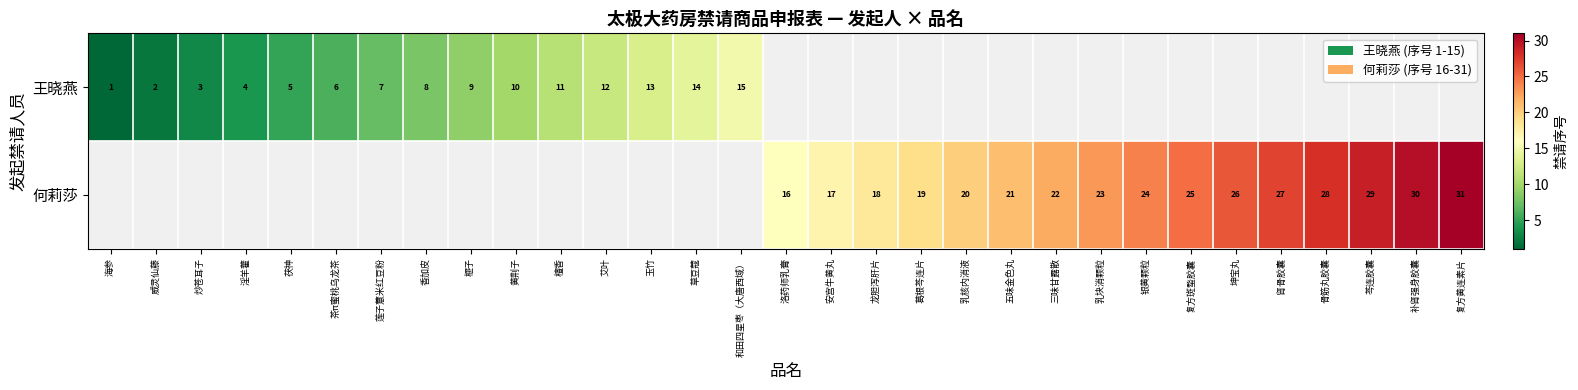

Is it true that 何莉莎 equals 12 at 芩连胶囊?

False